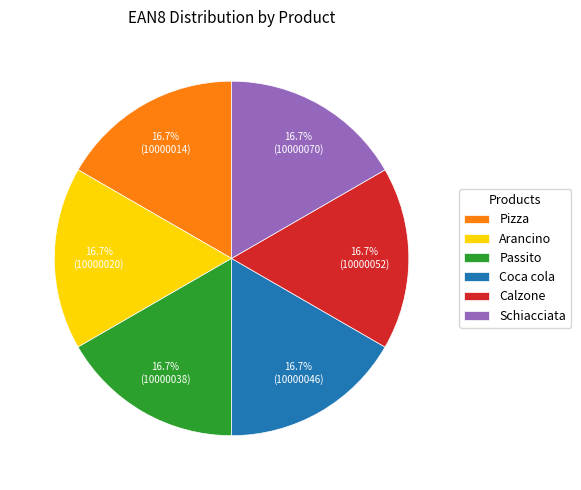

What portion of the pie excludes Calzone?

83.3%